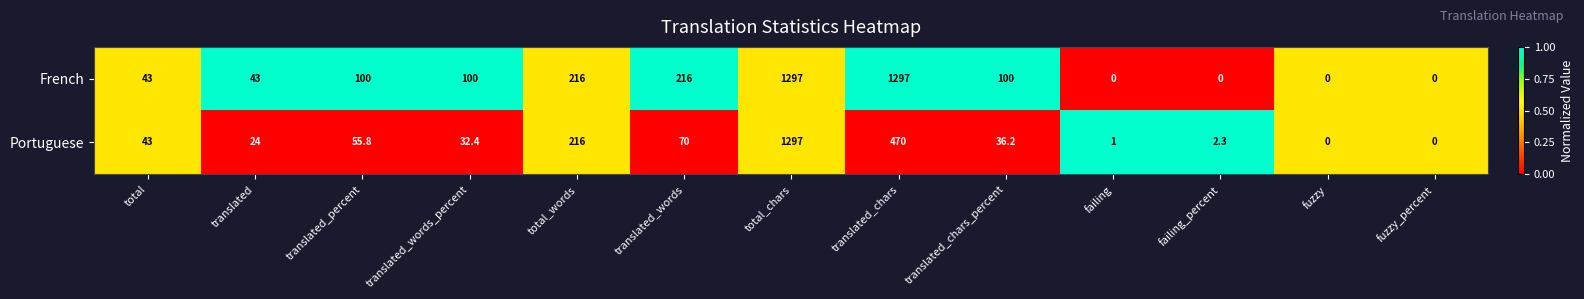

What is the sum of the Portuguese values at translated_words_percent and translated_words?

102.4